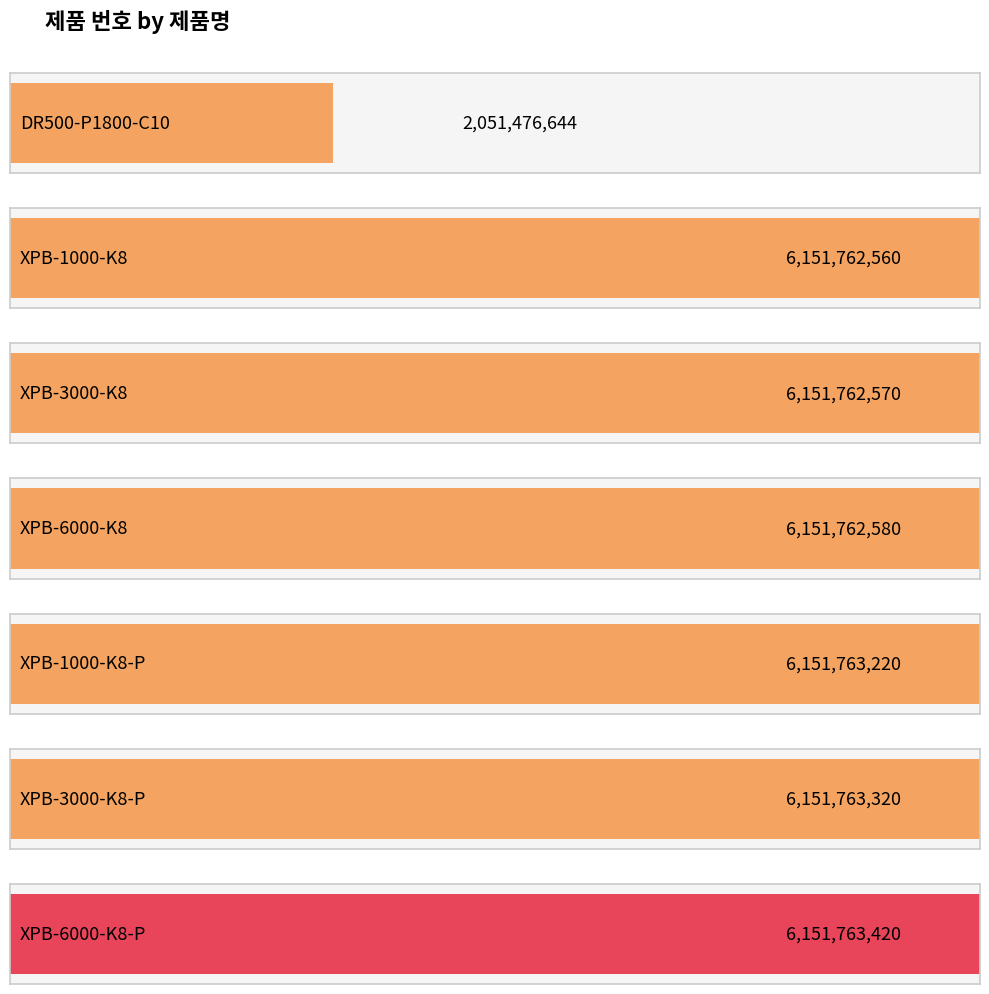

Reading left to right, list all the values displayed in this chart.

2051476644	6151762560	6151762570	6151762580	6151763220	6151763320	6151763420